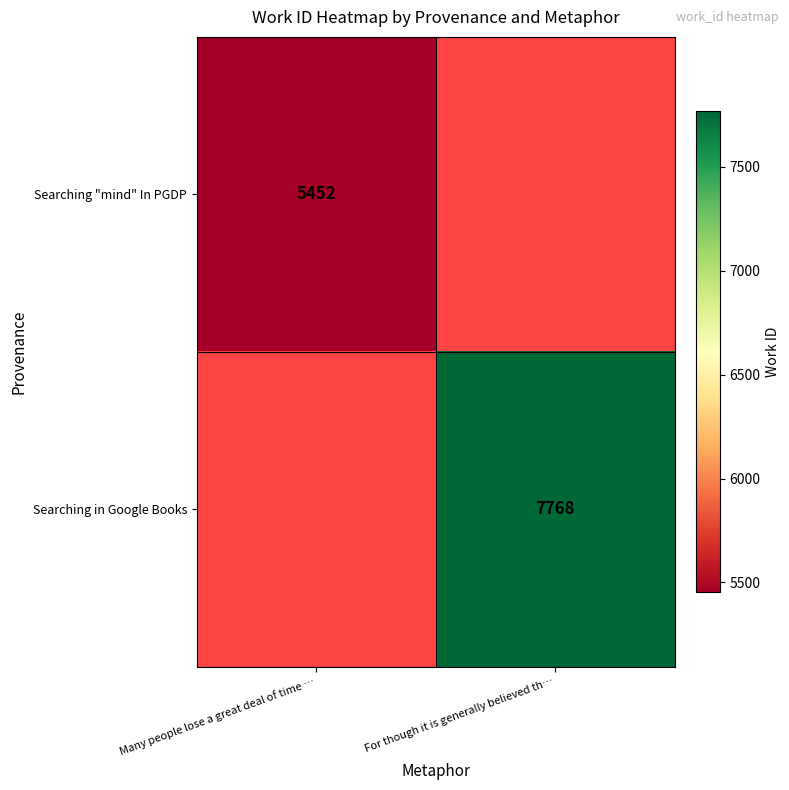

The value of Searching "mind" In PGDP at Many people lose a great deal of time … is 2164. True or false?

False